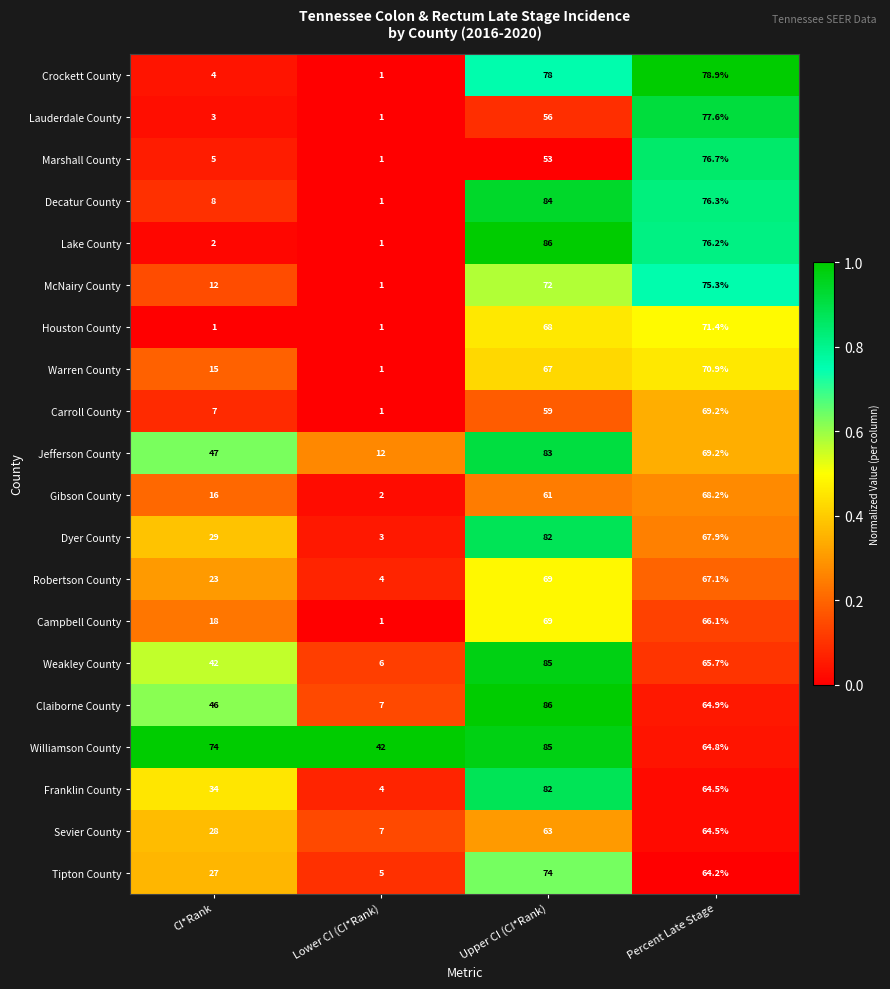

Which series has the largest total across all categories?

Williamson County